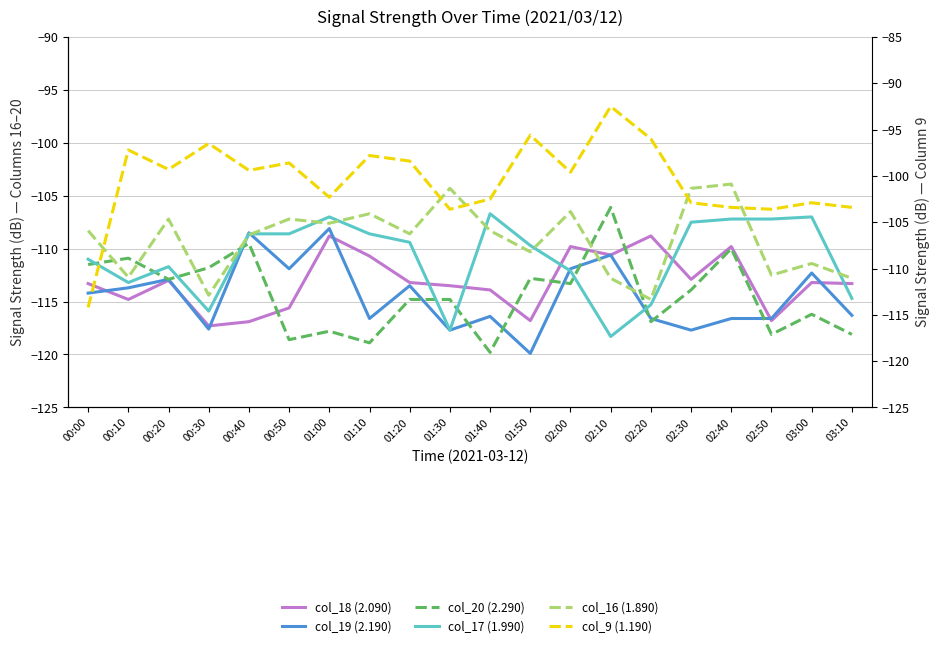

The col_19 (2.190) series shows -68.1 at 01:30. True or false?

False